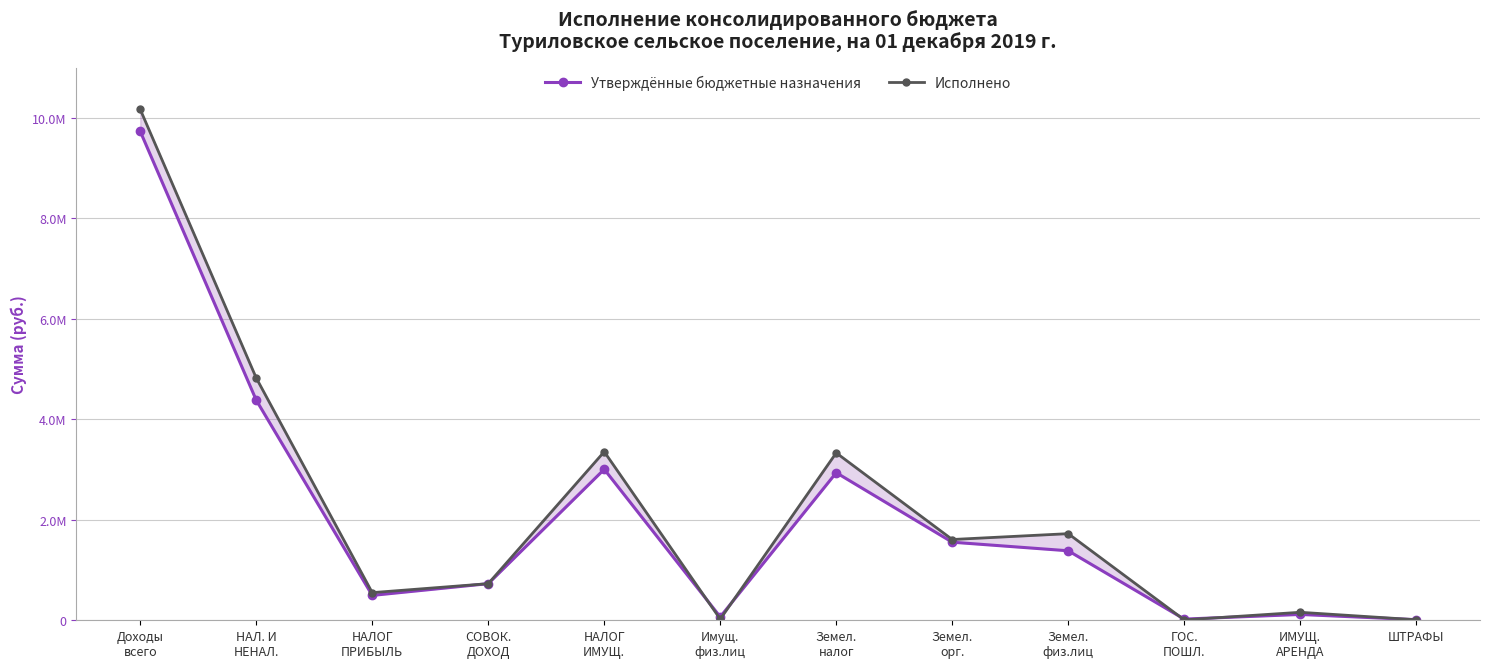

Which label corresponds to the largest value in the chart?

Доходы
всего